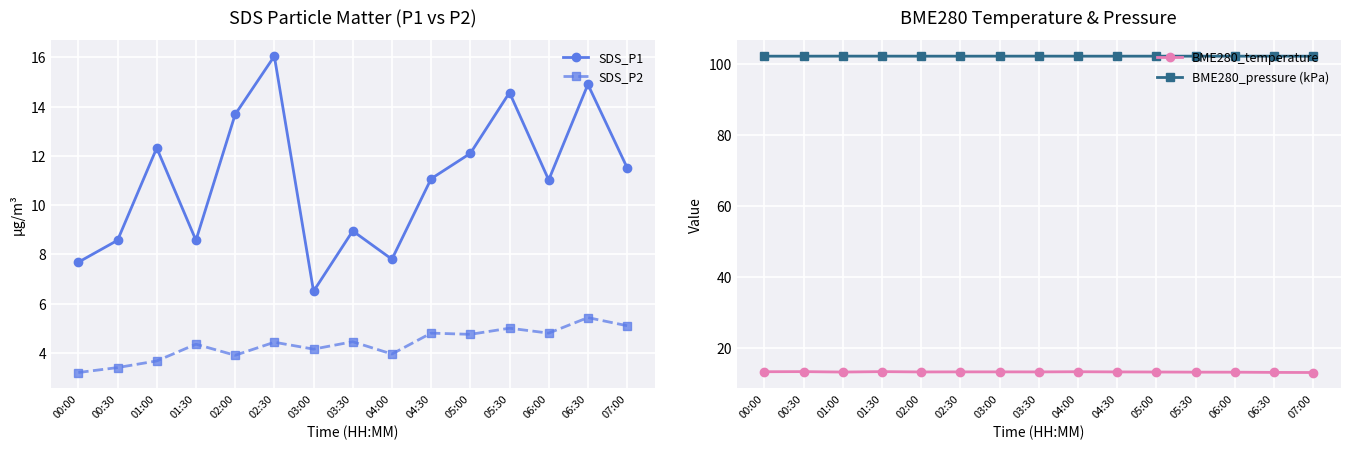

Which series changed the most between 03:00 and 05:30?

SDS_P1